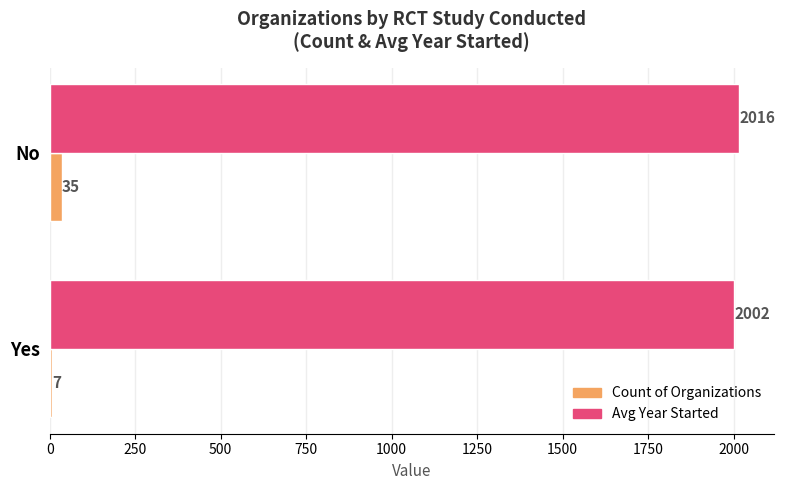

What is the spread (max minus min) of values at No?

1981